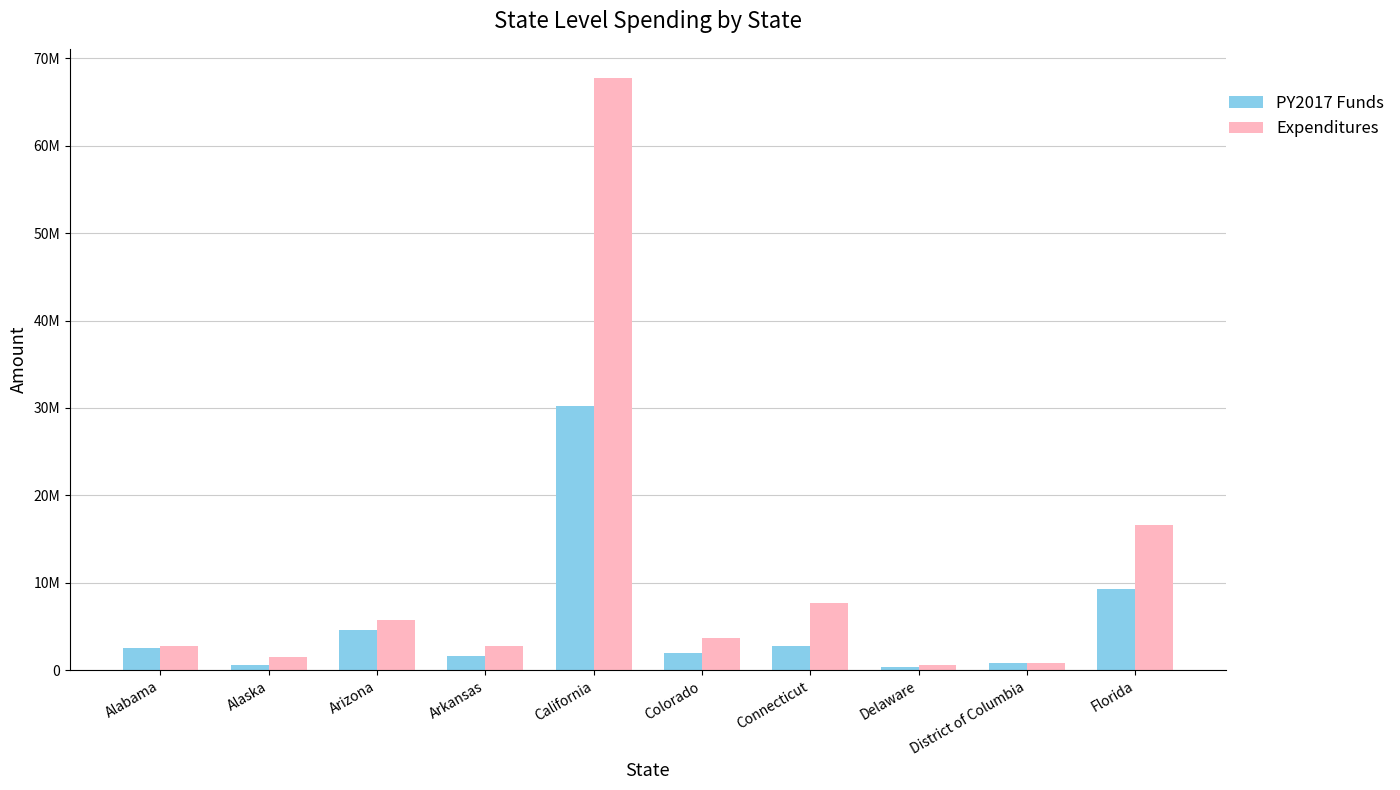

What is the label of the 3rd bar from the right?

Delaware